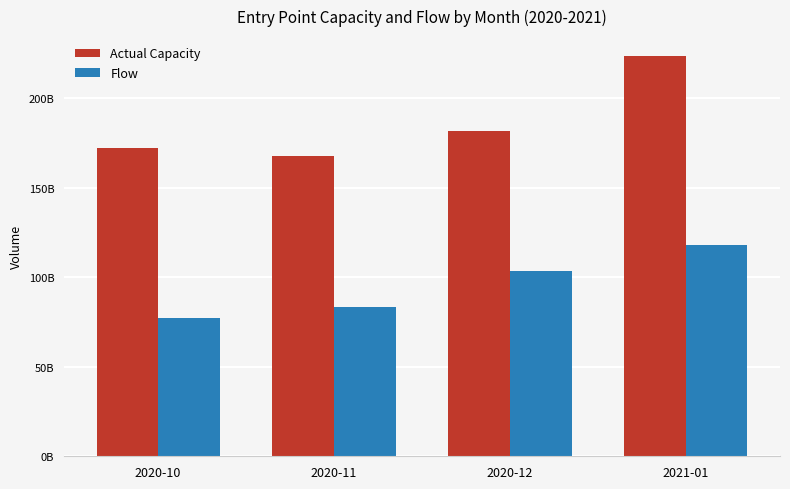

Between 2020-12 and 2020-11, which is larger?

2020-12